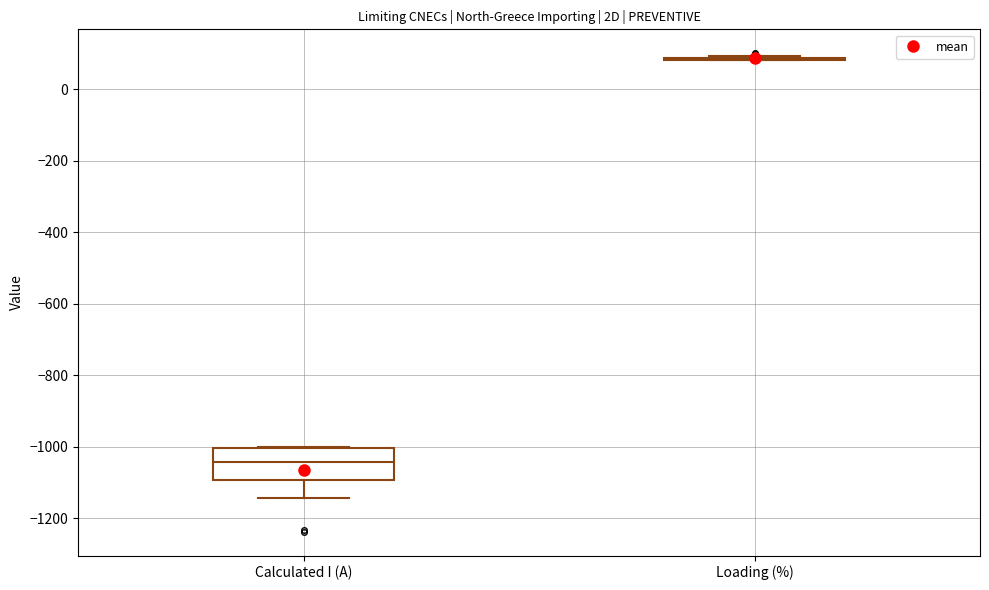

Where is the upper edge of the box for Calculated I (A) on the y-axis? The values are not printed on the chart, so give them approximately, as read against the axis.

-1000